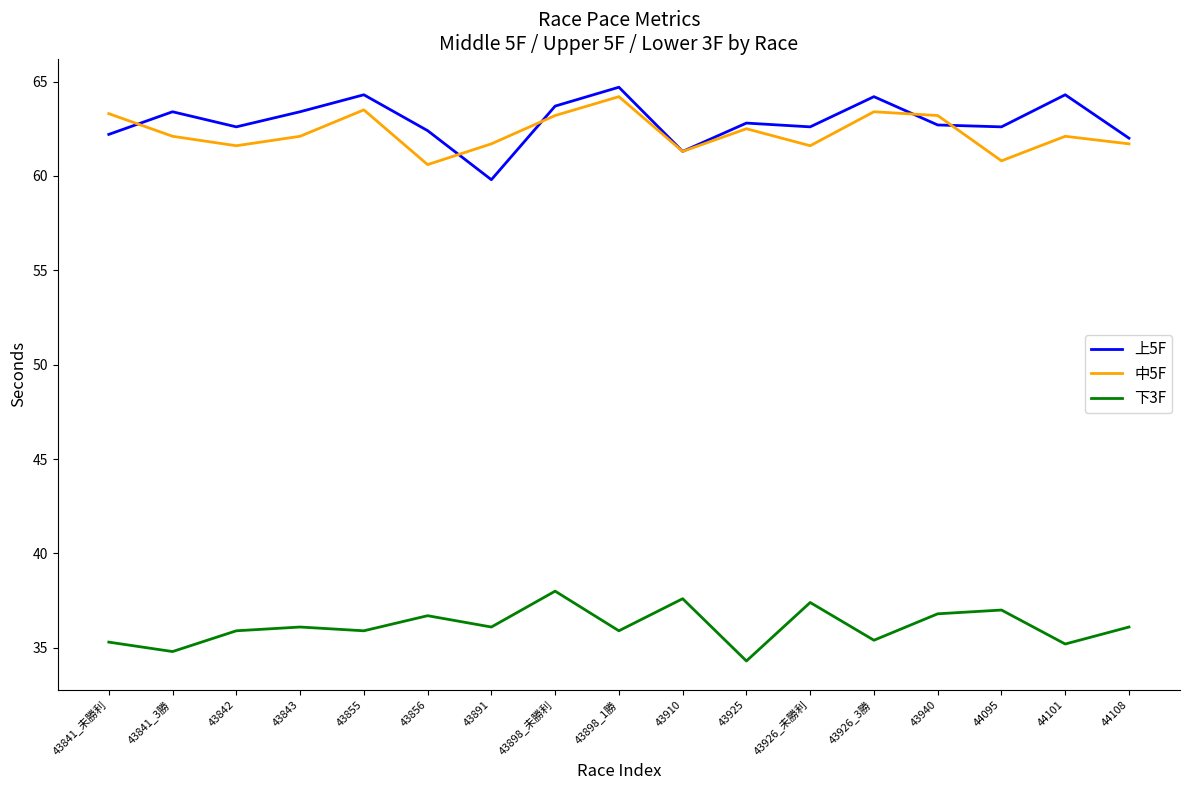

How many lines are shown in the chart?

3